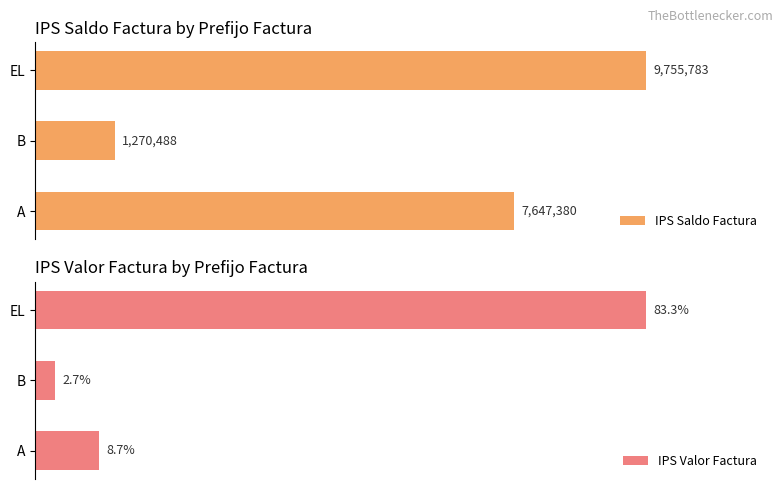

Are the bars horizontal?

Yes